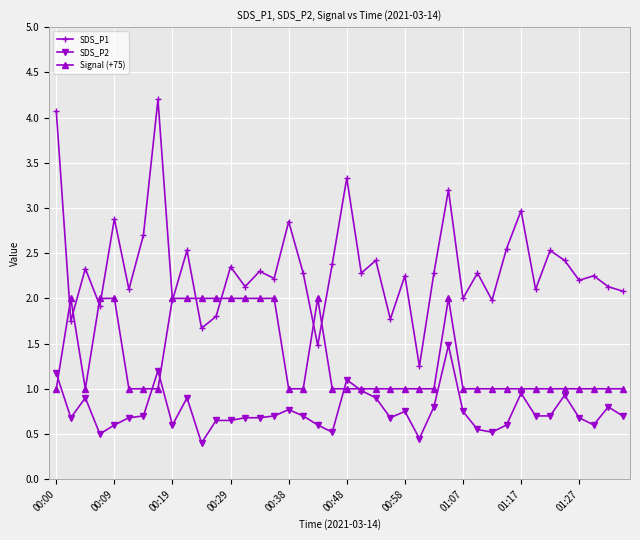

What is the average value of the Signal (+75) series?

1.3